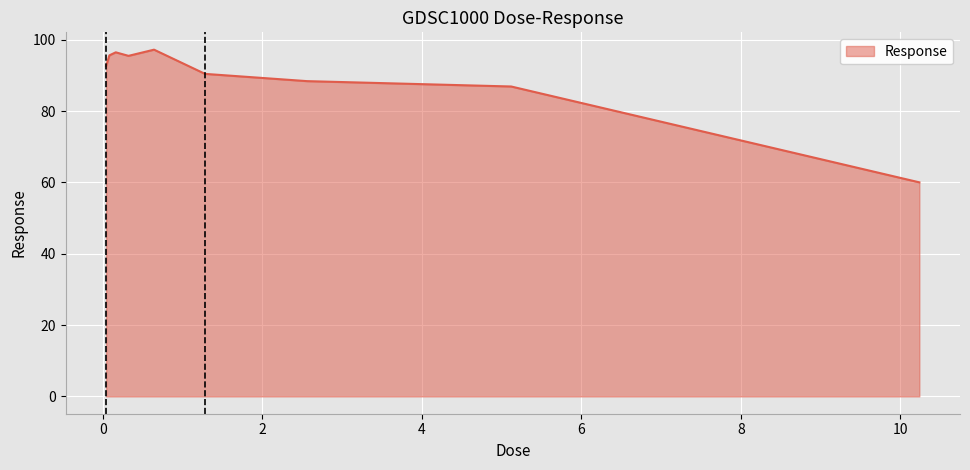

What is the maximum value shown in the chart?

97.2